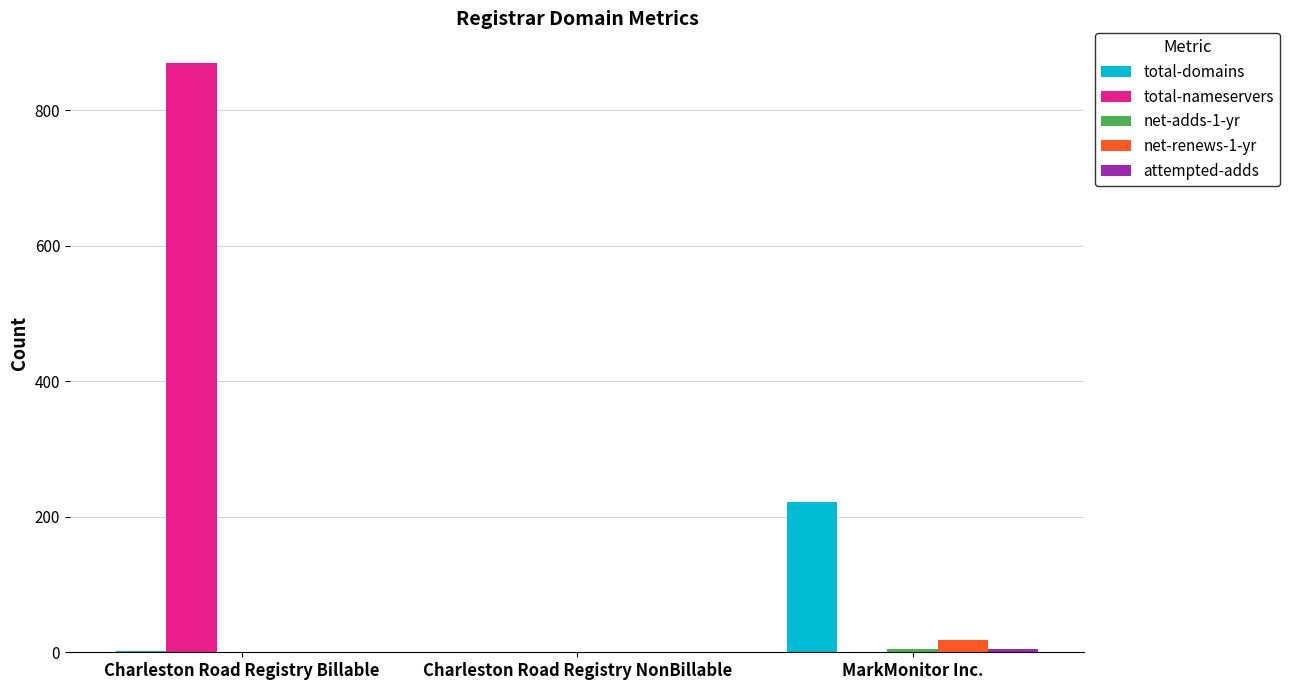

What is the greatest value displayed?

870